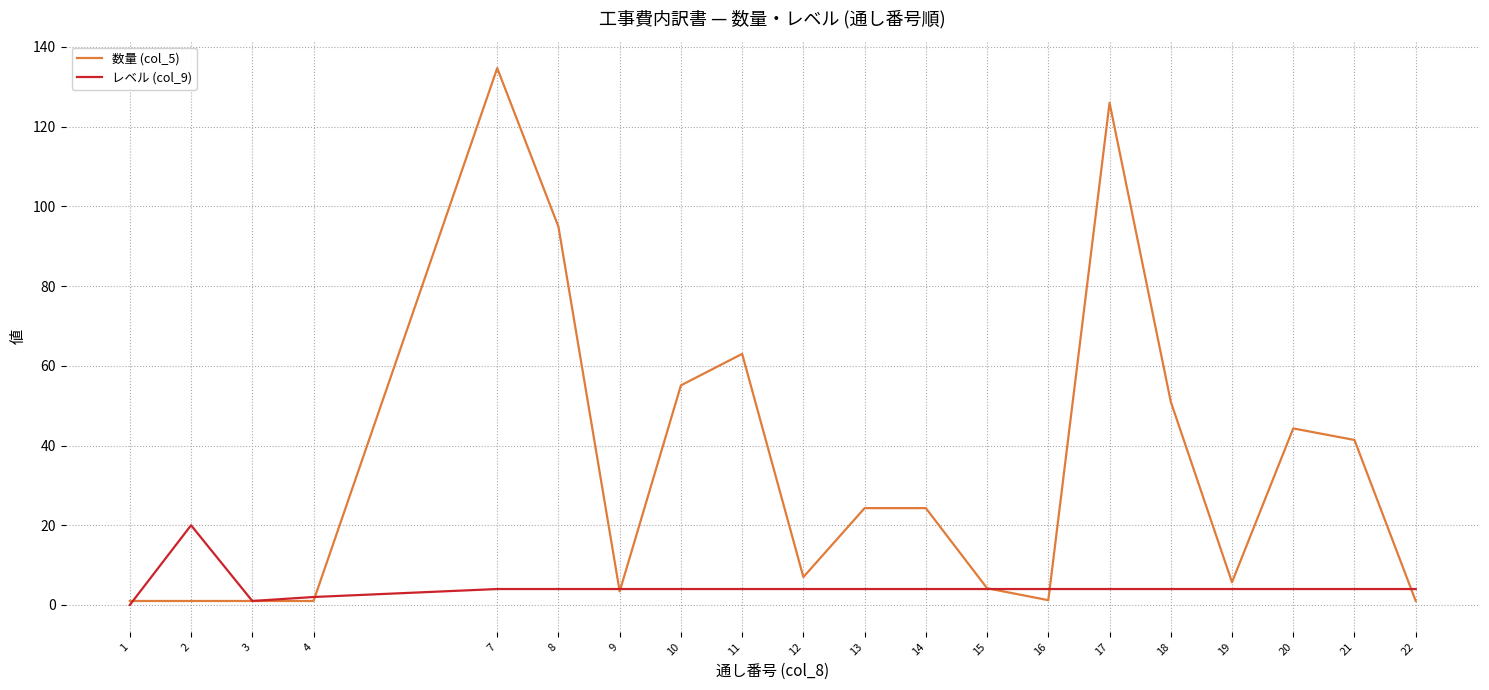

Which series has the largest range (max minus min)?

数量 (col_5)